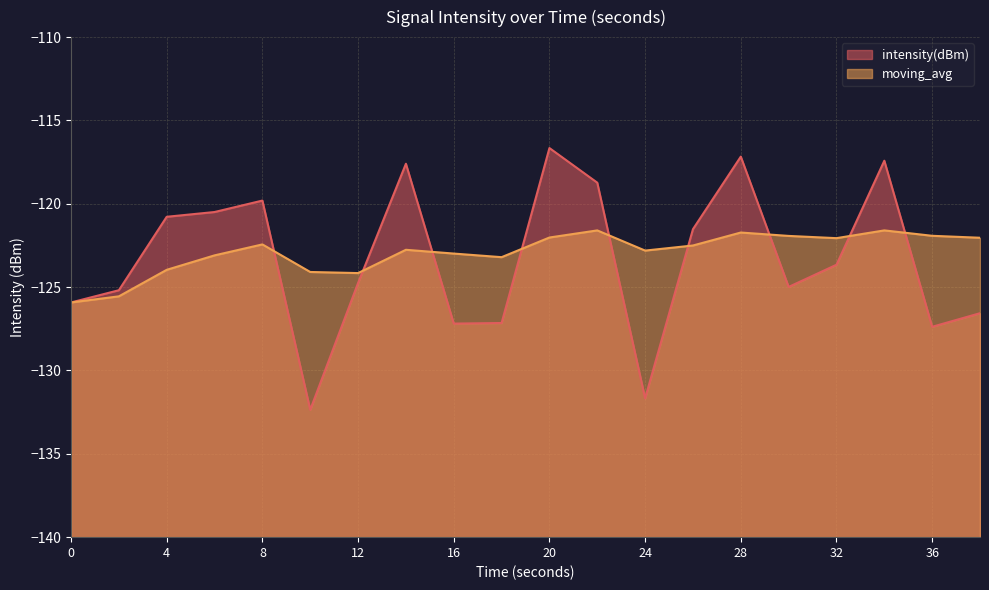

What are all the series names shown in the legend?

intensity(dBm), moving_avg